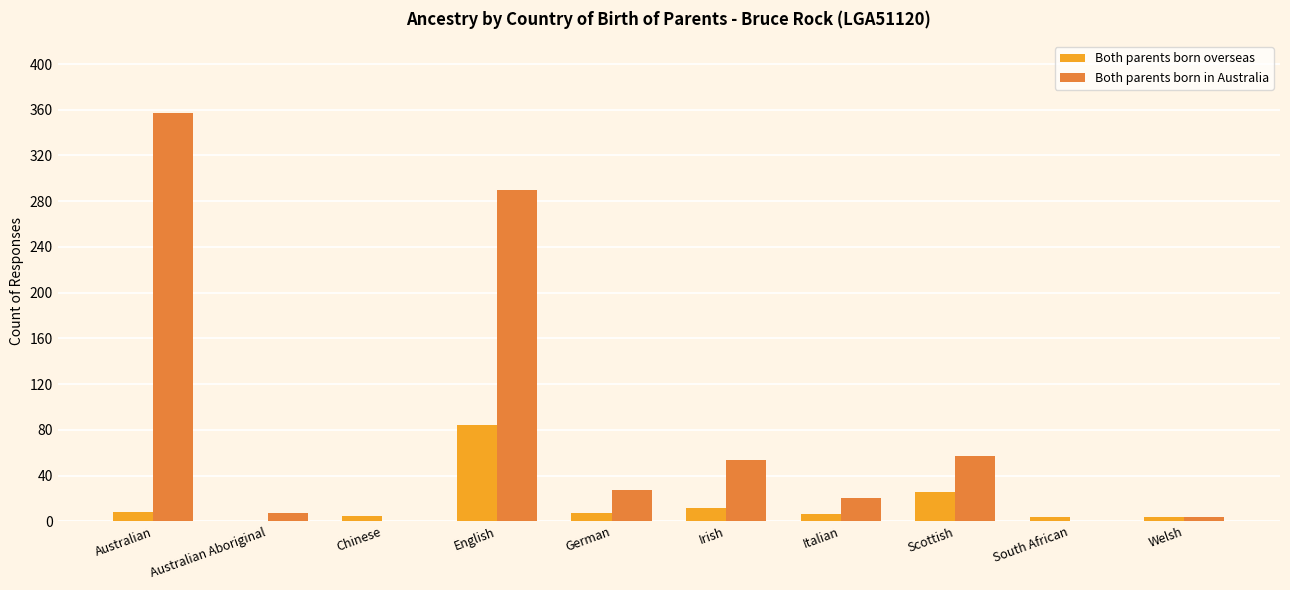

What is the sum of the Both parents born overseas values at Italian and Australian?

14